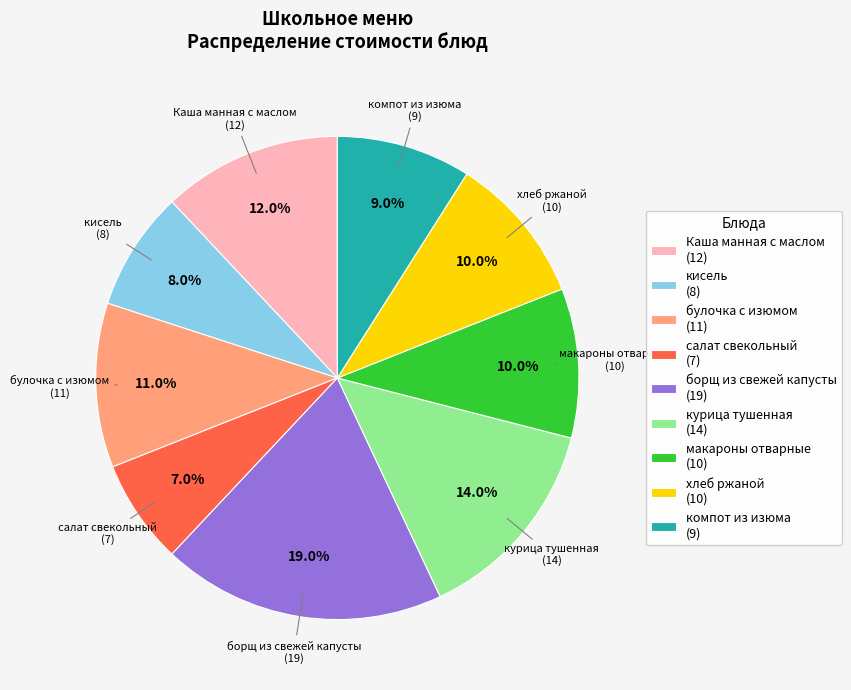

To the nearest percent, what is the difference between the макароны отварные and салат свекольный slice percentages?

3%